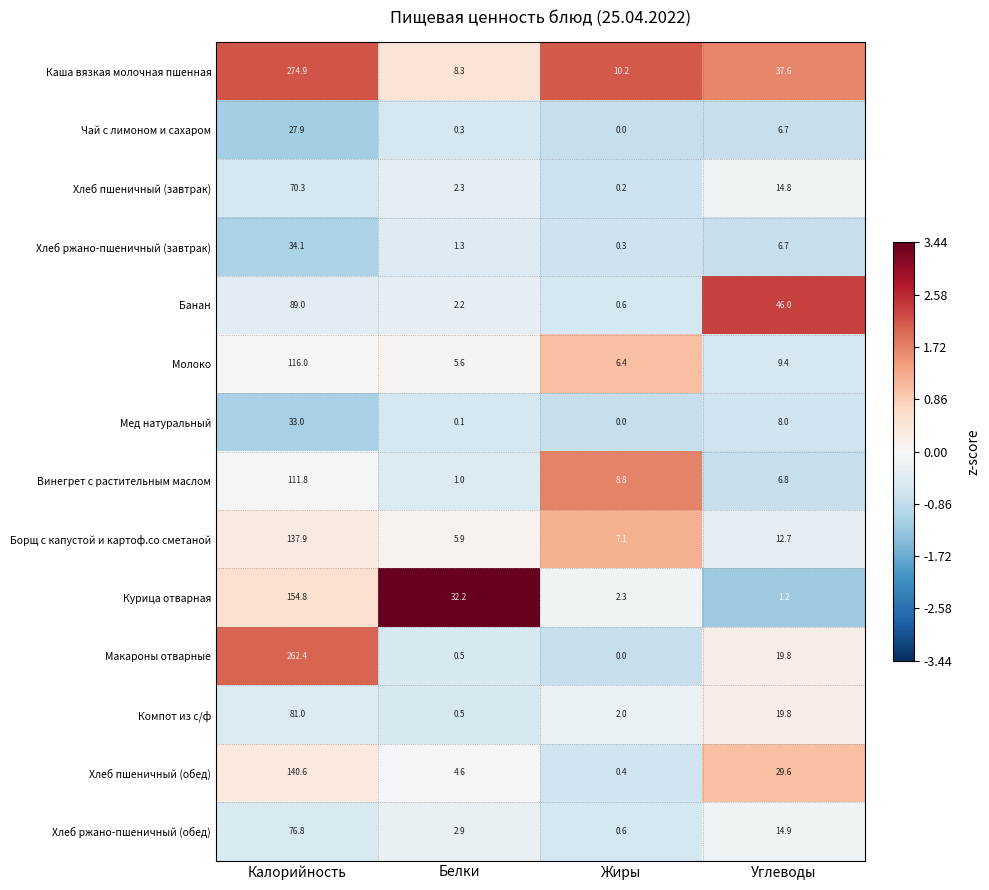

What is the difference between the maximum and second lowest values in the Макароны отварные series?

261.9